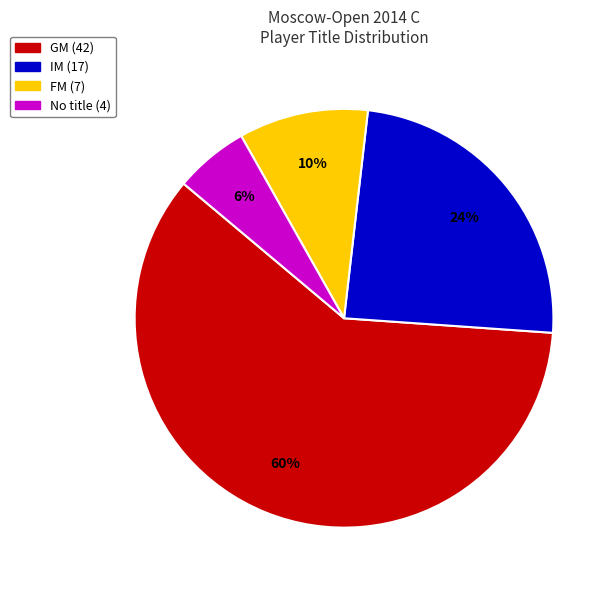

How many slices are in this pie chart?

4